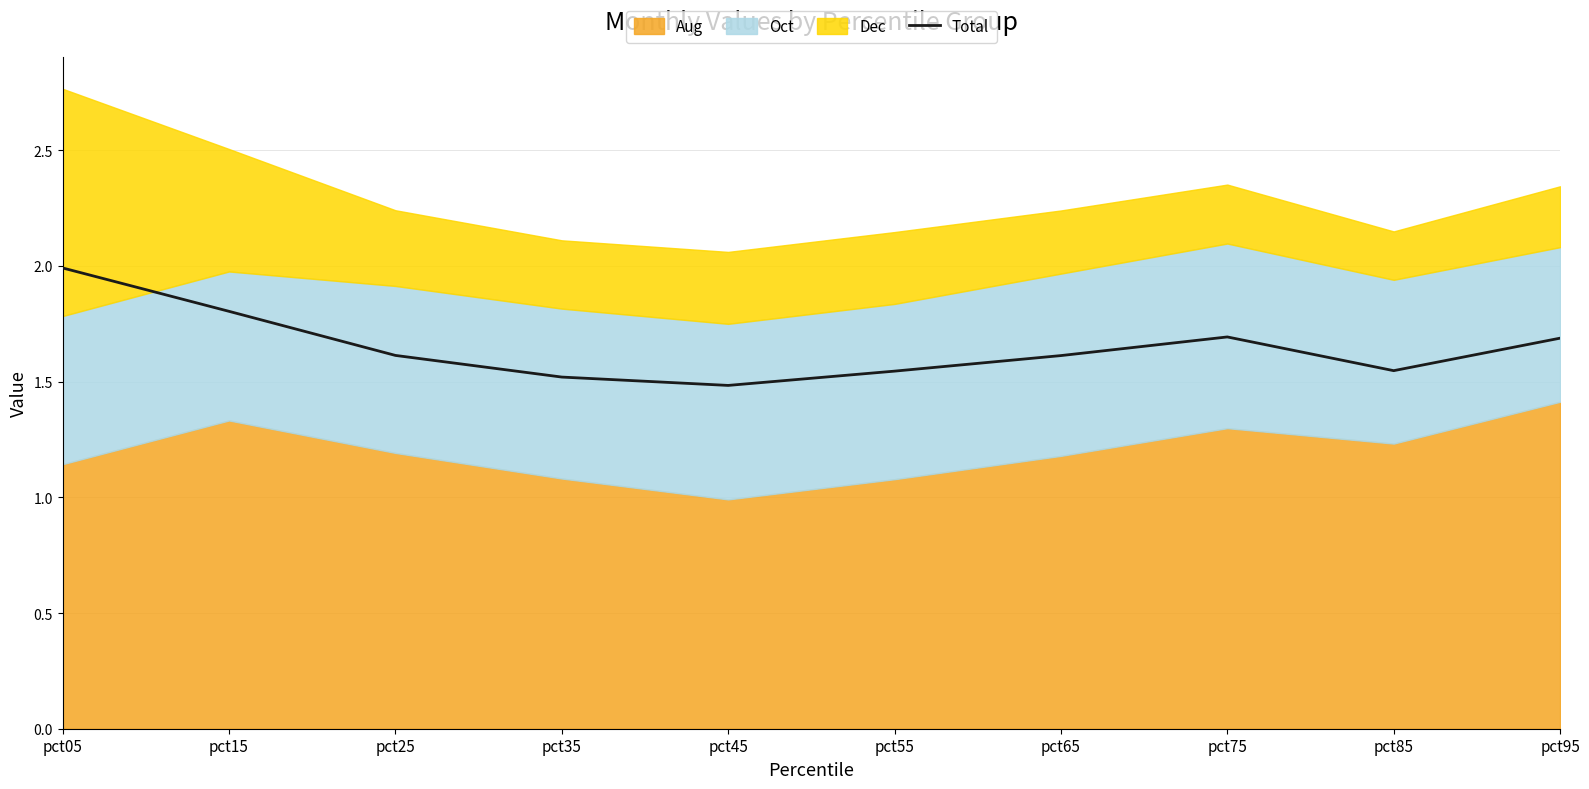

Which category has the highest value across all series?

pct05